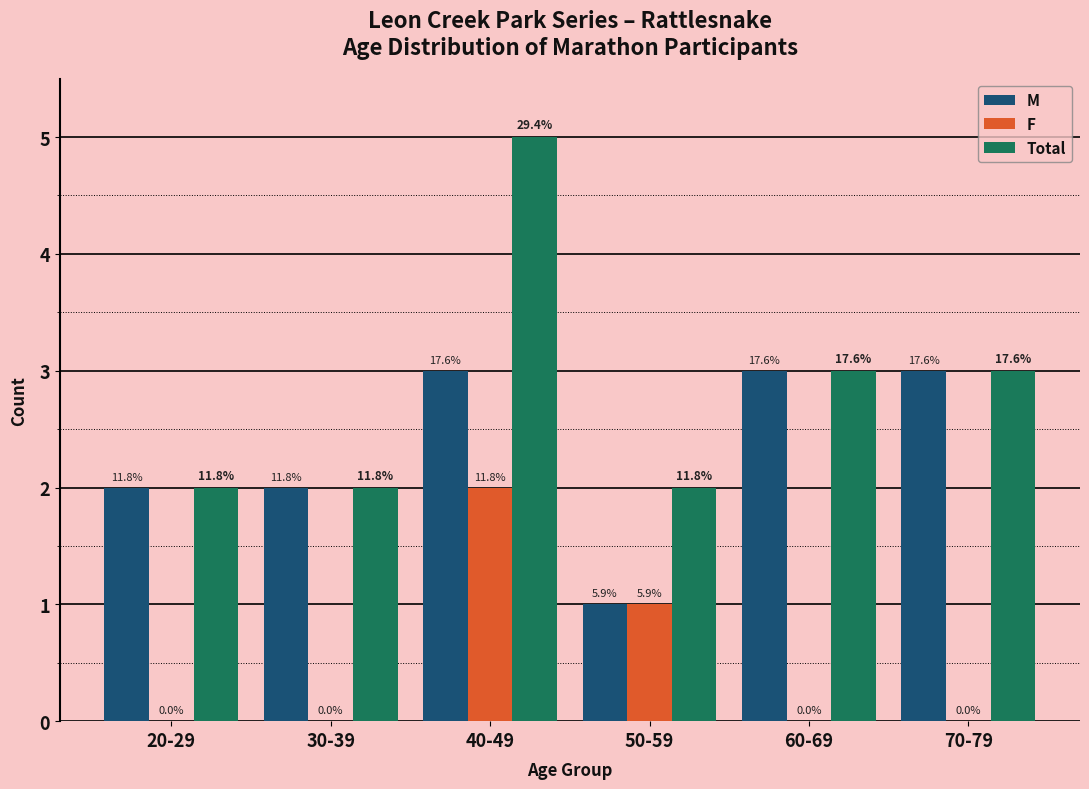

What are all the series names shown in the legend?

M, F, Total